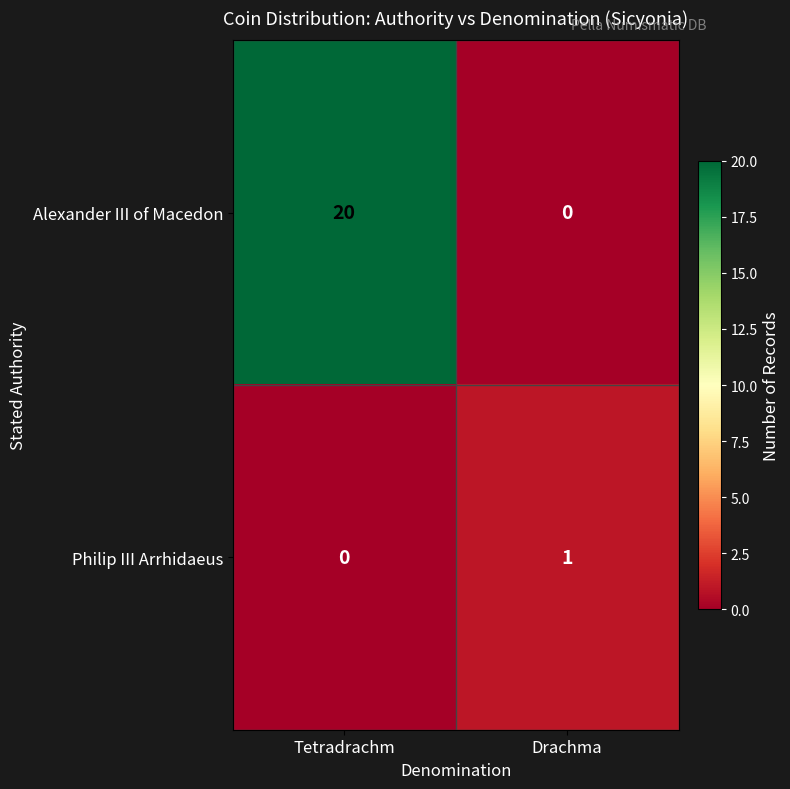

List the series in order of their overall mean, lowest first.

Philip III Arrhidaeus, Alexander III of Macedon